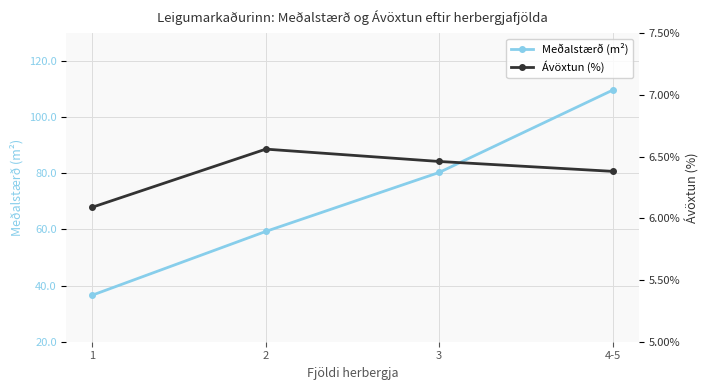

Rank the series at 4-5 from lowest to highest value.

Ávöxtun (%), Meðalstærð (m²)